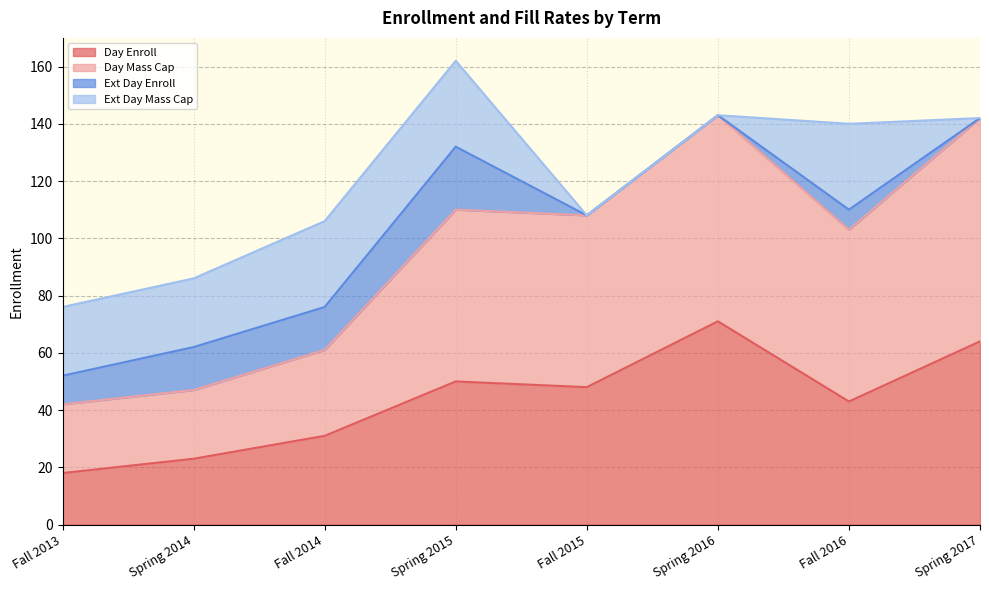

At which category is the sum across all series the highest?

Spring 2015